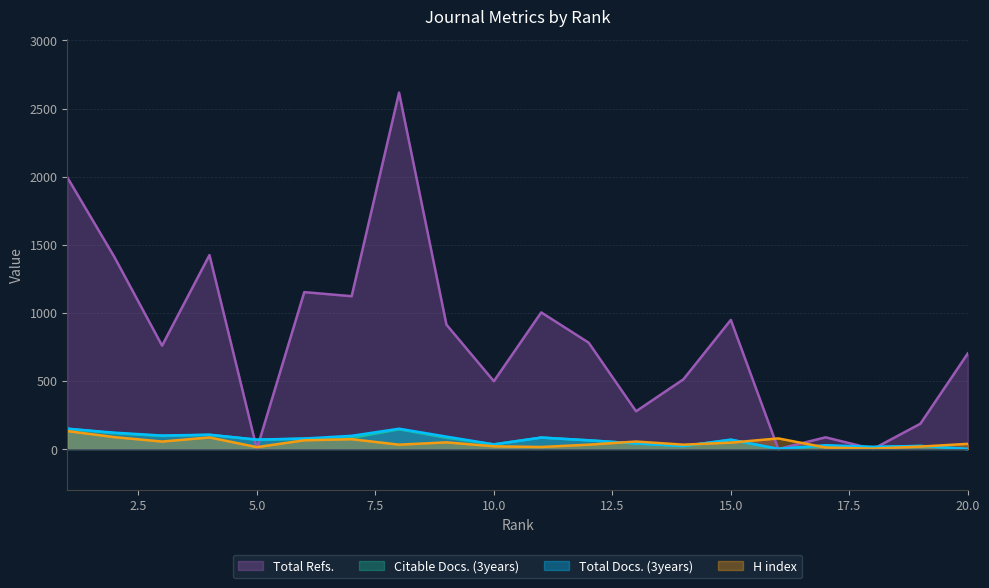

Between 2 and 19, which series saw the biggest shift?

Total Refs.